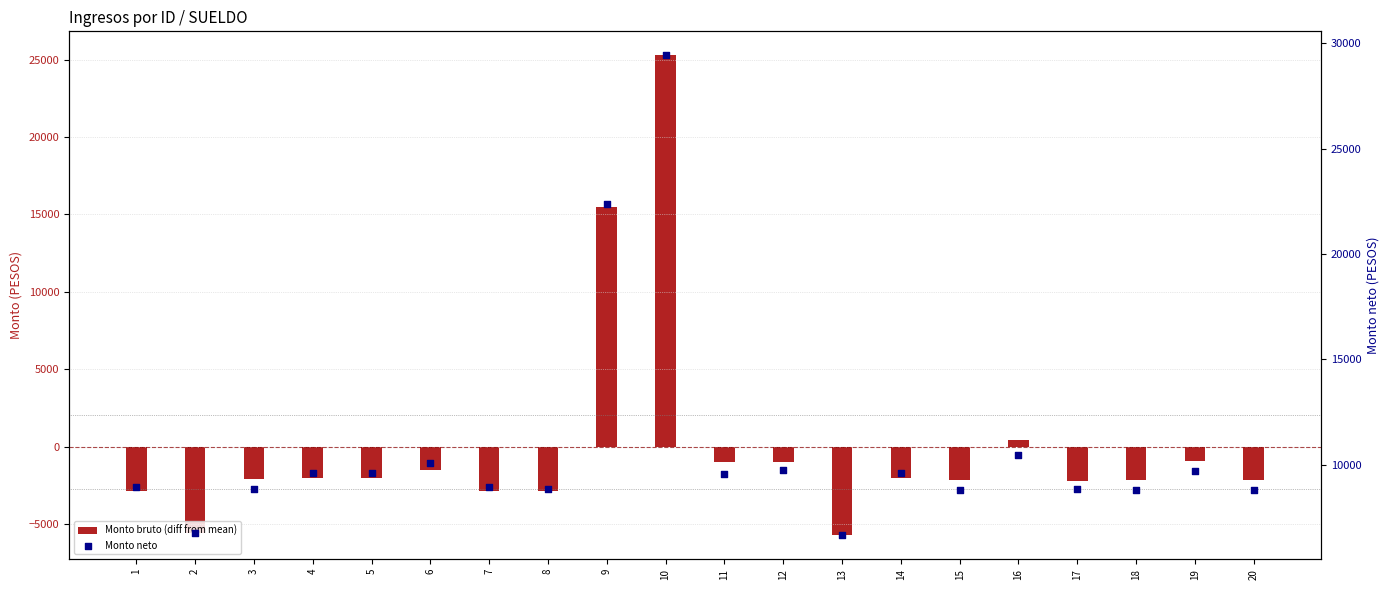

What is the total value across all series at 9?

37848.6